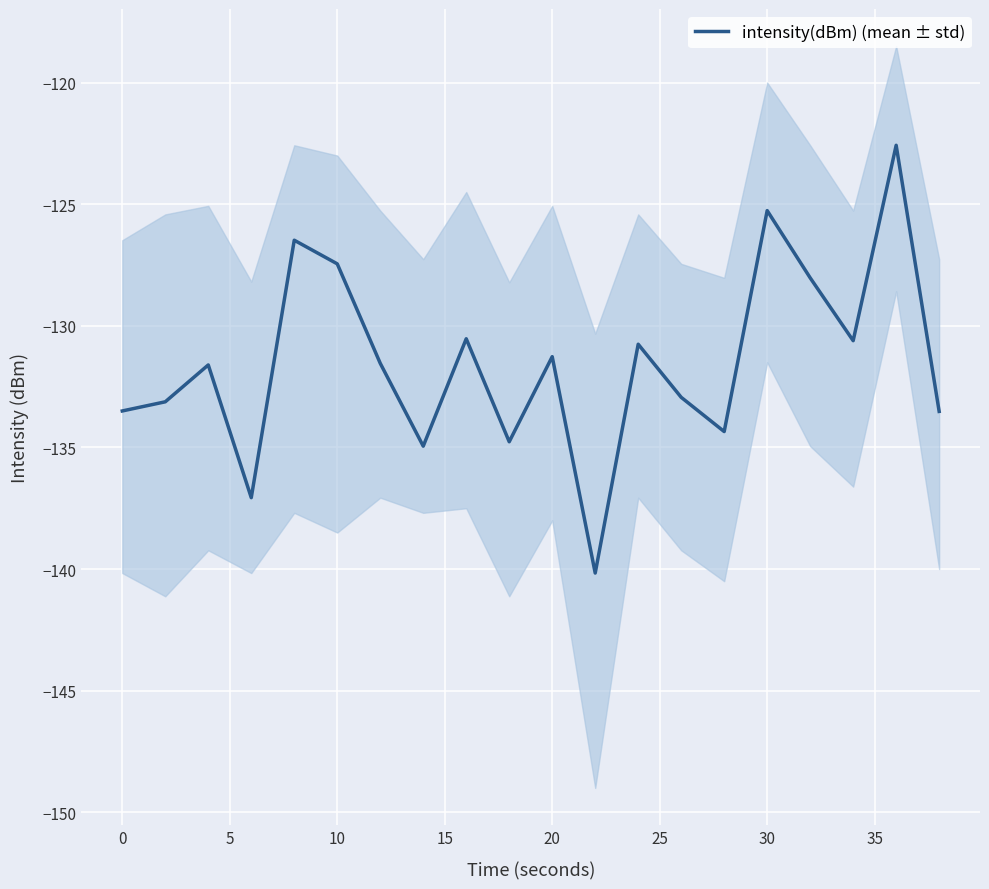

The intensity(dBm) (mean ± std) series shows -212.0 at 20. True or false?

False